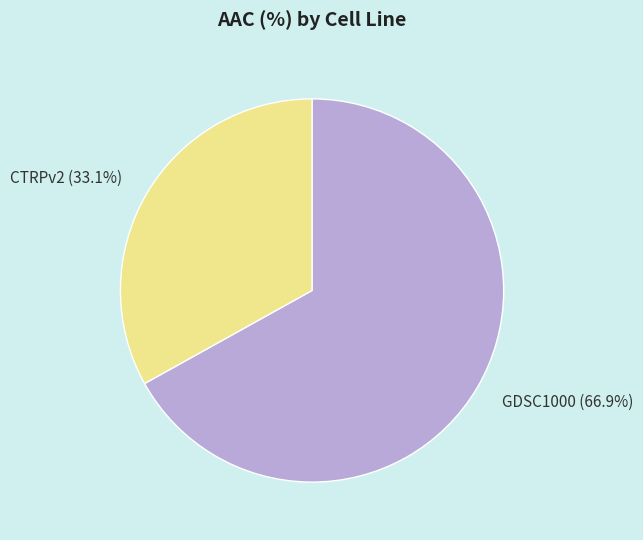

What percentage is NOT represented by CTRPv2?

66.9%